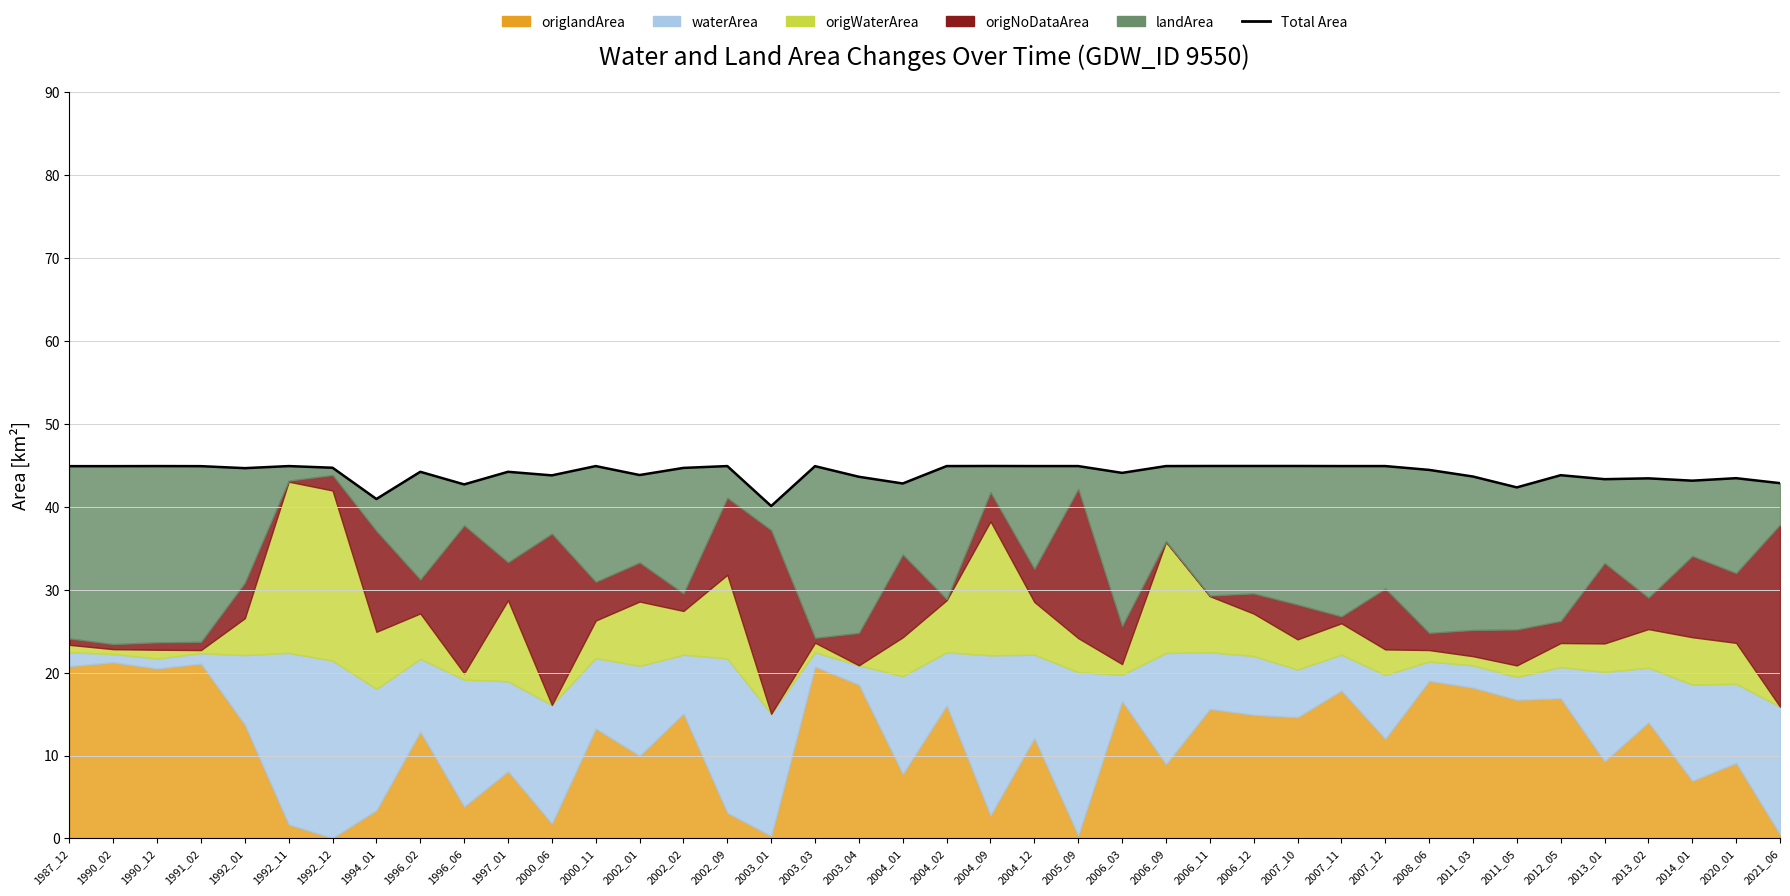

Is it true that the value at 1990_12 is 19.5?

False